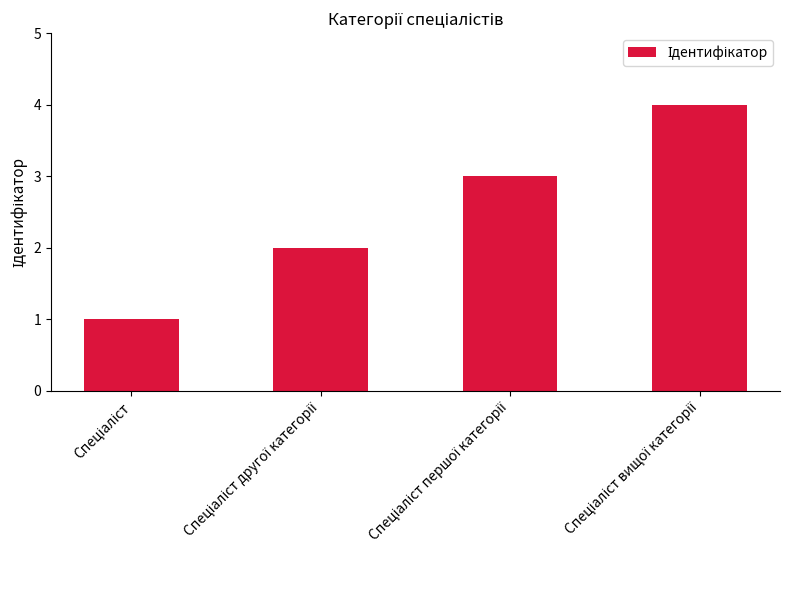

What is the sum of all values?

10